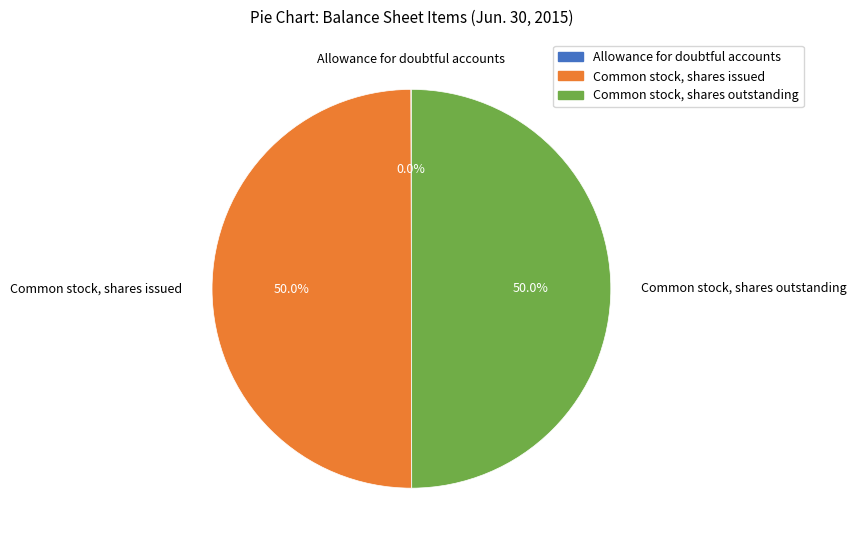

How much of the chart is everything except Common stock, shares issued?

50.0%